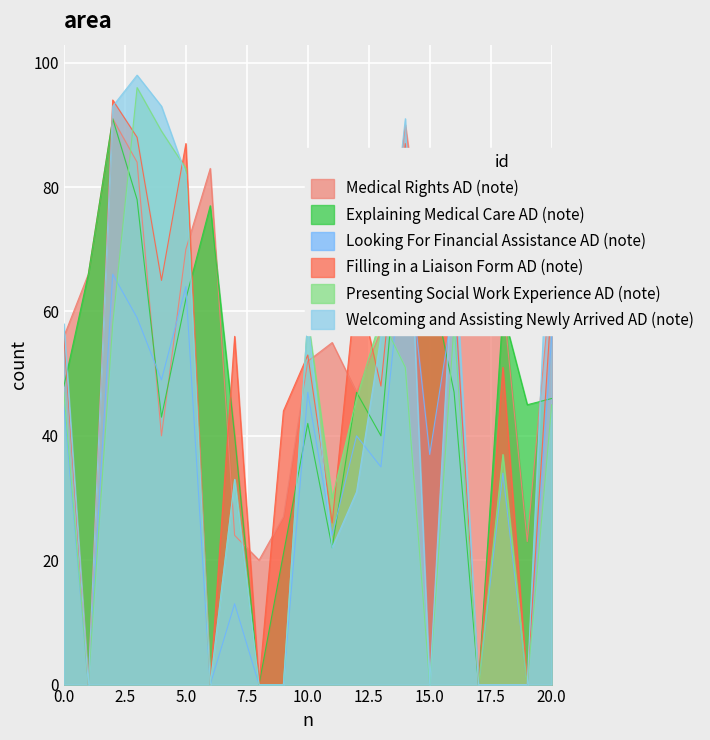

Is the value of Explaining Medical Care AD (note) at 15.0 greater than the value of Presenting Social Work Experience AD (note) at 10.0?

Yes